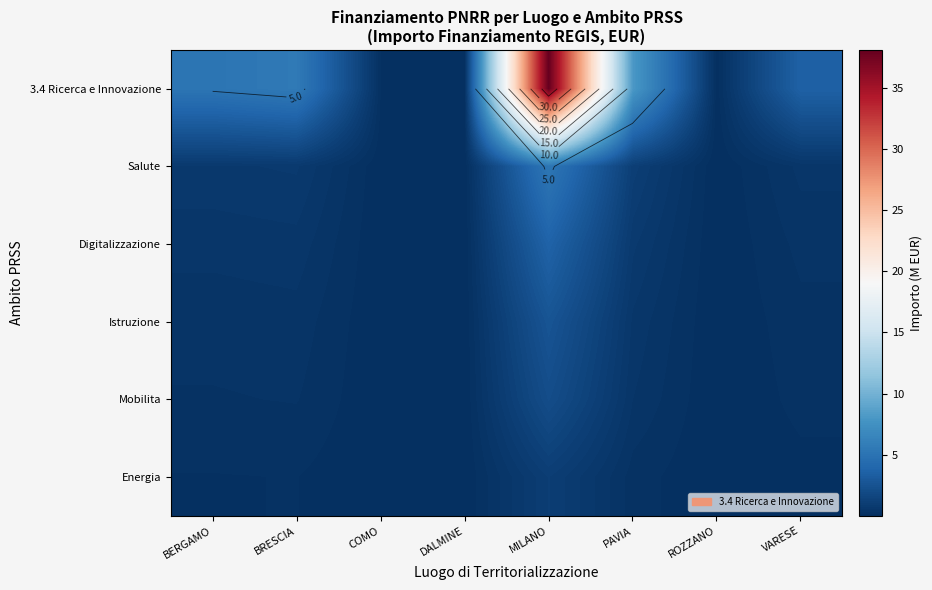

Is the value of 3.4 Ricerca e Innovazione at DALMINE greater than the value of Istruzione at ROZZANO?

Yes